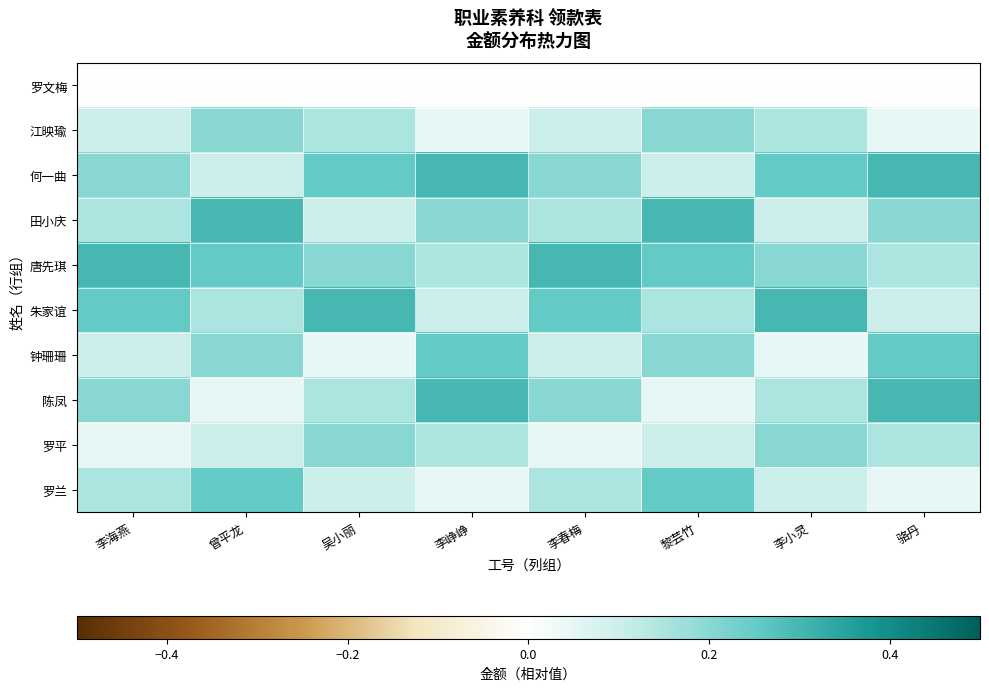

Reading right to left, extract all data points from this chart.

罗文梅: 骆丹=0.0	李小灵=0.0	黎芸竹=0.0	李春梅=0.0	李峥峥=0.0	吴小丽=0.0	曾平龙=0.0	李海燕=0.0
江映瑜: 骆丹=0.1	李小灵=0.1	黎芸竹=0.2	李春梅=0.1	李峥峥=0.1	吴小丽=0.1	曾平龙=0.2	李海燕=0.1
何一曲: 骆丹=0.3	李小灵=0.2	黎芸竹=0.1	李春梅=0.2	李峥峥=0.3	吴小丽=0.2	曾平龙=0.1	李海燕=0.2
田小庆: 骆丹=0.2	李小灵=0.1	黎芸竹=0.3	李春梅=0.1	李峥峥=0.2	吴小丽=0.1	曾平龙=0.3	李海燕=0.1
唐先琪: 骆丹=0.1	李小灵=0.2	黎芸竹=0.2	李春梅=0.3	李峥峥=0.1	吴小丽=0.2	曾平龙=0.2	李海燕=0.3
朱家谊: 骆丹=0.1	李小灵=0.3	黎芸竹=0.1	李春梅=0.2	李峥峥=0.1	吴小丽=0.3	曾平龙=0.1	李海燕=0.2
钟珊珊: 骆丹=0.2	李小灵=0.1	黎芸竹=0.2	李春梅=0.1	李峥峥=0.2	吴小丽=0.1	曾平龙=0.2	李海燕=0.1
陈凤: 骆丹=0.3	李小灵=0.1	黎芸竹=0.1	李春梅=0.2	李峥峥=0.3	吴小丽=0.1	曾平龙=0.1	李海燕=0.2
罗平: 骆丹=0.1	李小灵=0.2	黎芸竹=0.1	李春梅=0.1	李峥峥=0.1	吴小丽=0.2	曾平龙=0.1	李海燕=0.1
罗兰: 骆丹=0.1	李小灵=0.1	黎芸竹=0.2	李春梅=0.1	李峥峥=0.1	吴小丽=0.1	曾平龙=0.2	李海燕=0.1